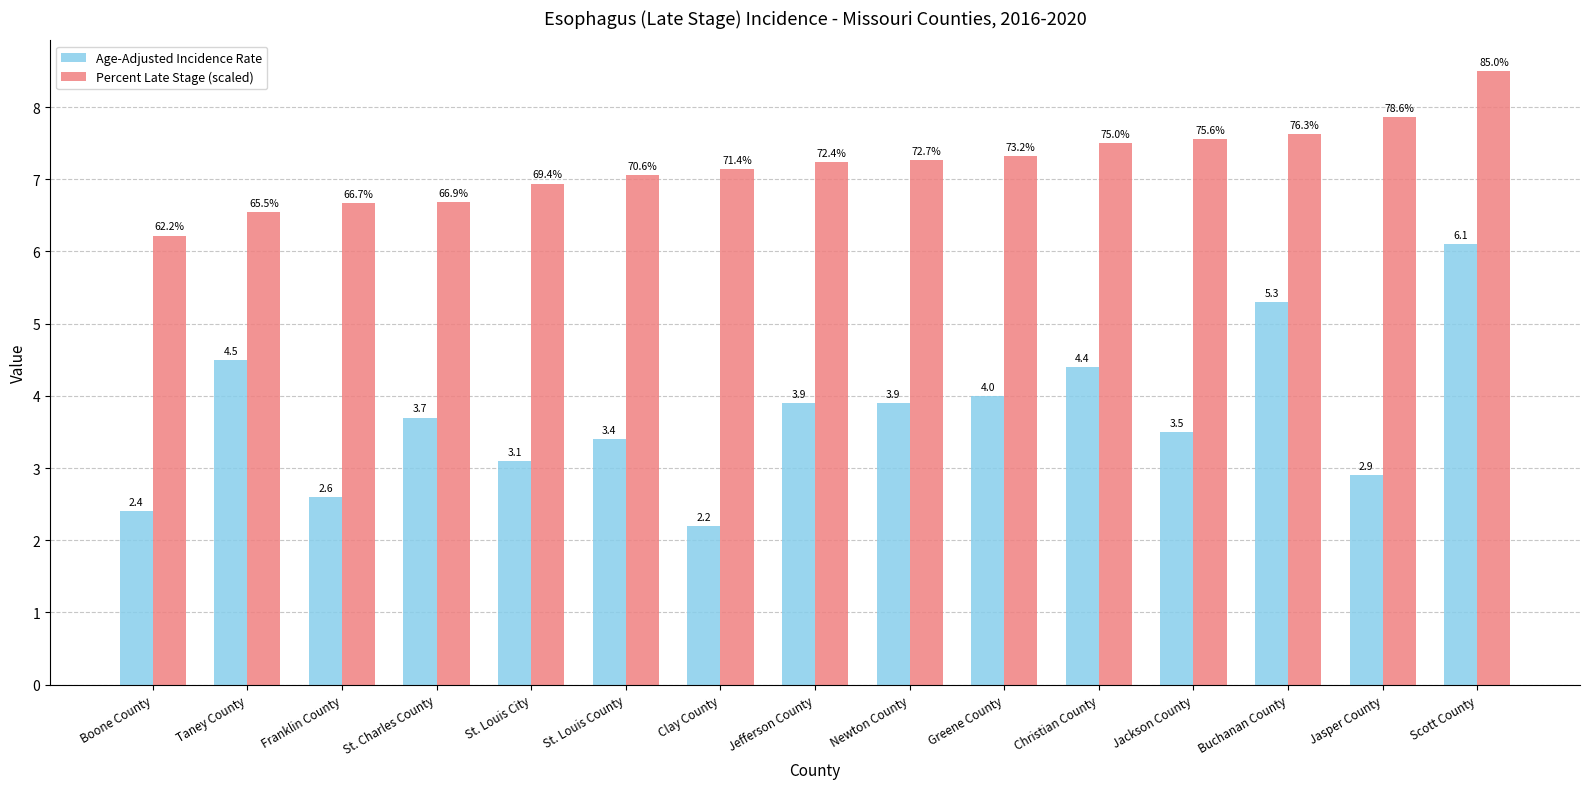

At which category does the chart reach its minimum across all series?

Clay County